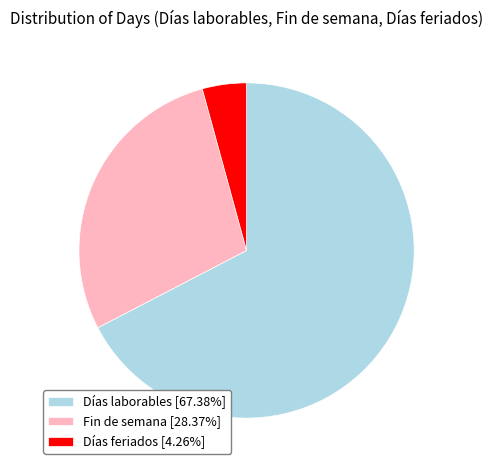

Is there any slice that represents more than half of the pie?

Yes